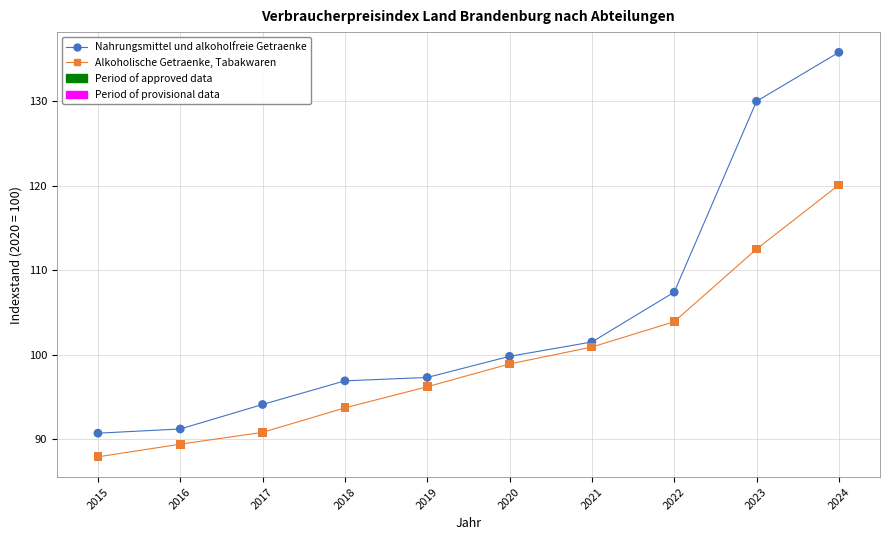

Which series contains the highest Y value?

Nahrungsmittel und alkoholfreie Getraenke